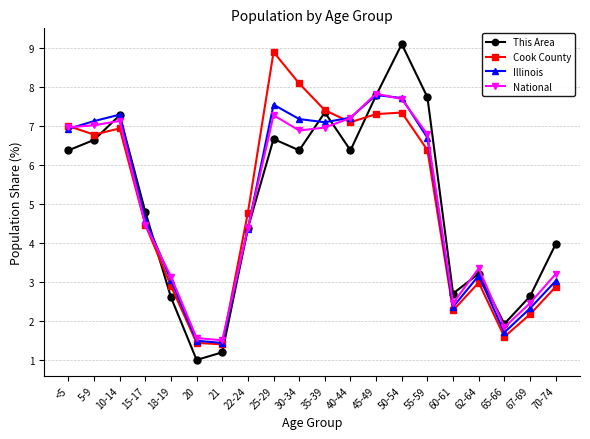

Which series ends up on top after the final intersection of Illinois and National?

National